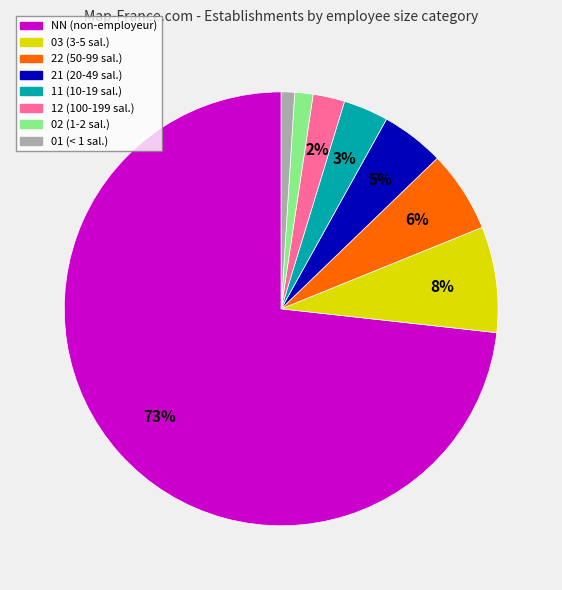

Which category has the biggest portion of the pie?

NN (non-employeur)